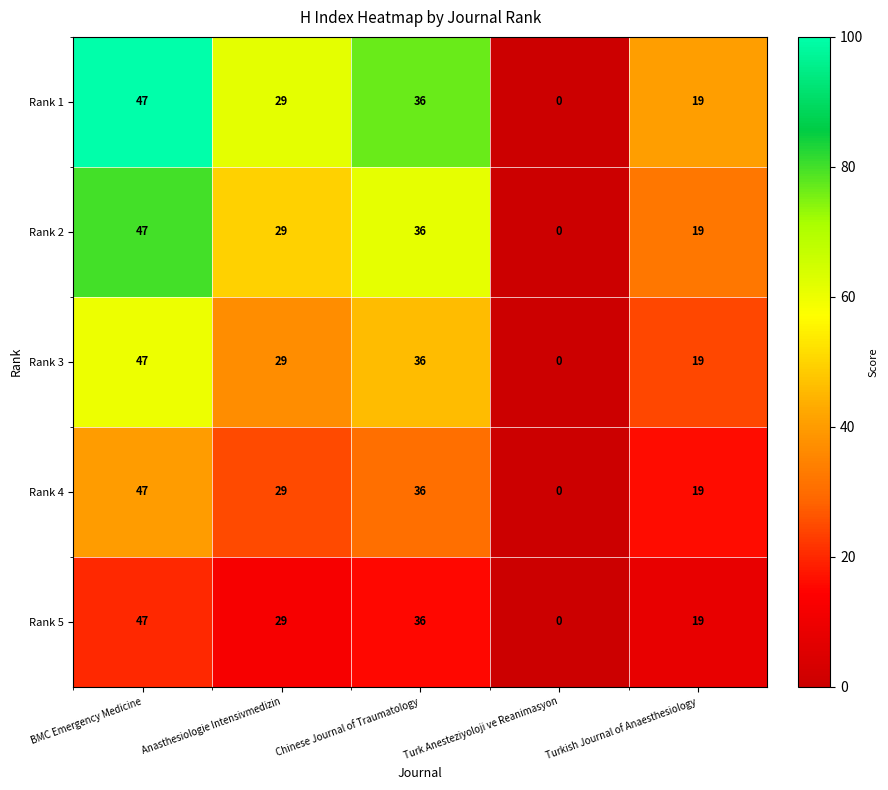

List the labels in order of Rank 3 value, largest first.

BMC Emergency Medicine, Chinese Journal of Traumatology, Anasthesiologie Intensivmedizin, Turkish Journal of Anaesthesiology, Turk Anesteziyoloji ve Reanimasyon